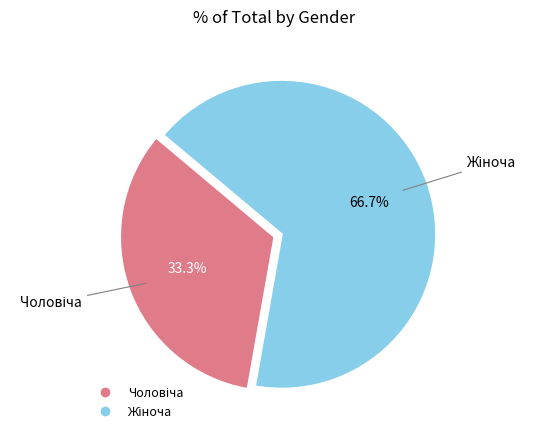

Is there a majority slice in this chart?

Yes